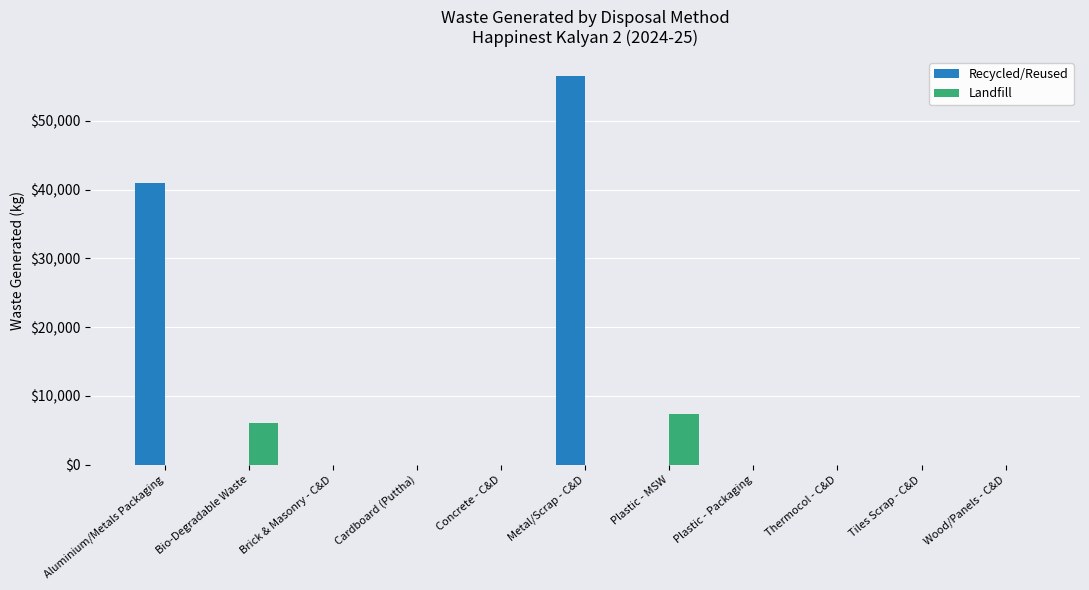

Which category has the highest value across all series?

Metal/Scrap - C&D